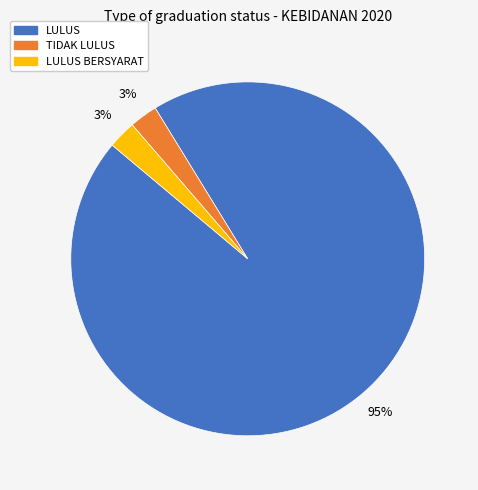

What is the largest slice in the pie chart?

LULUS